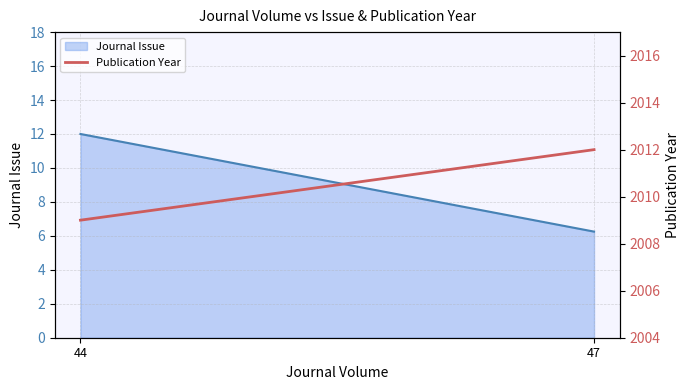

Is it true that the value at 44 is 438?

False